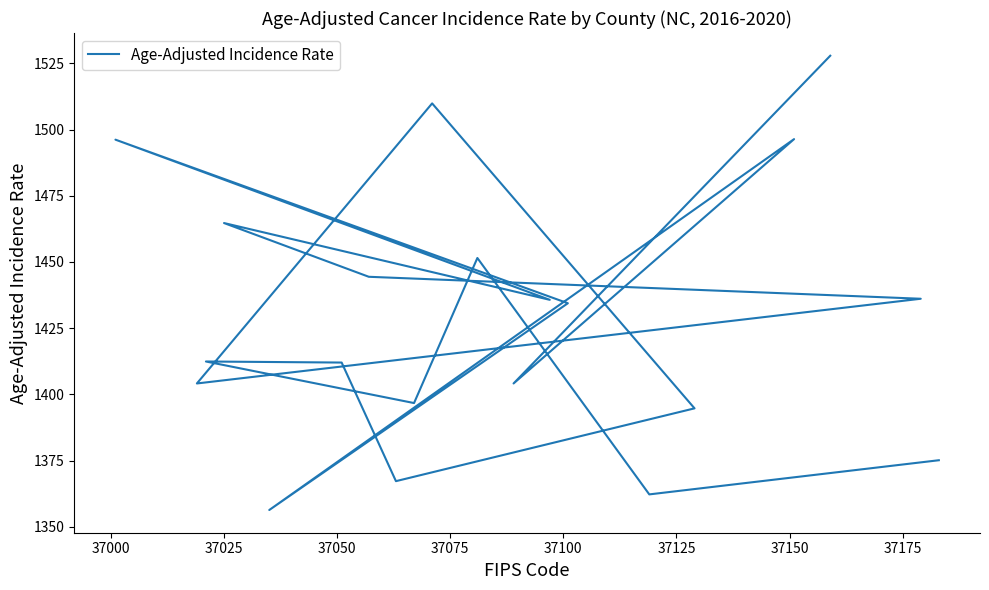

True or false: the data shows 2283.8 at 13.

False